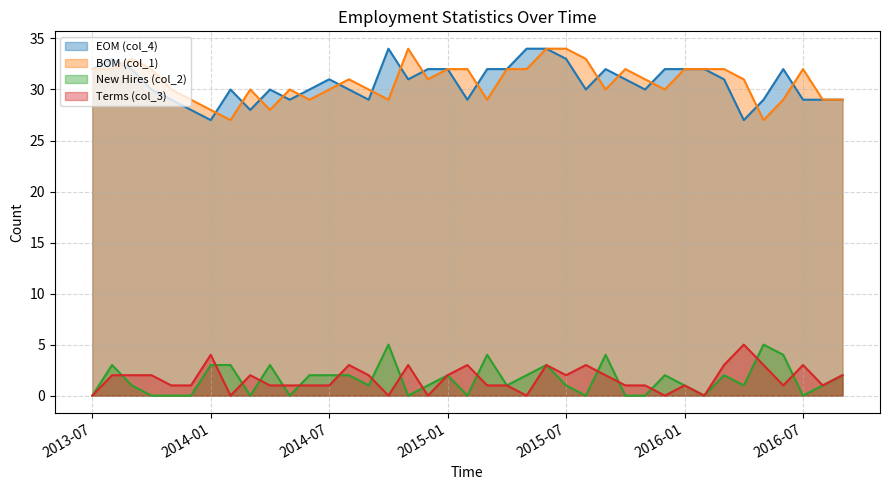

Between 2014-12 and 2015-10, which is larger?

2014-12